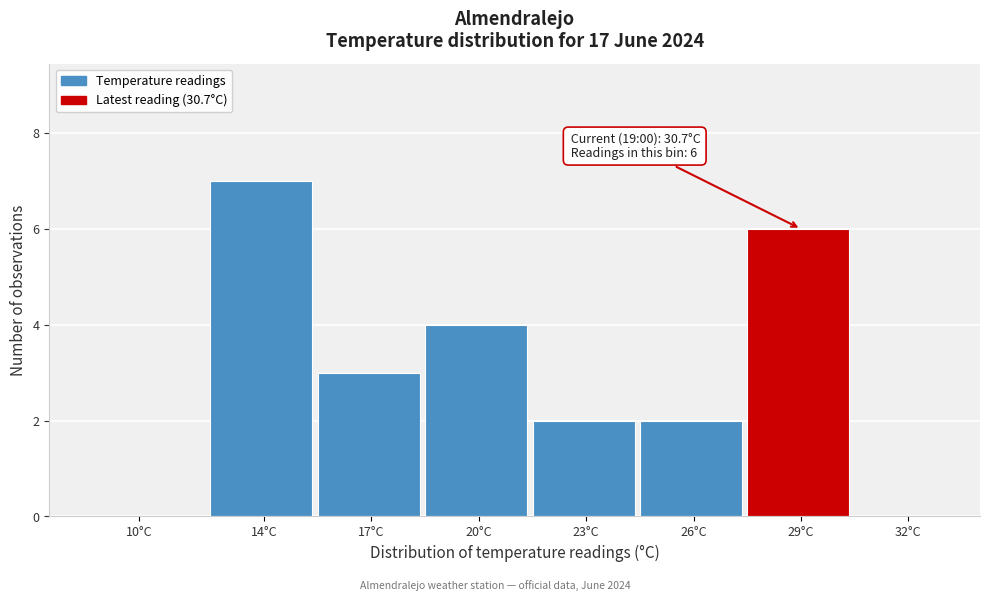

Reading right to left, what are all the values shown in this chart?

32°C=0	29°C=6	26°C=2	23°C=2	20°C=4	17°C=3	14°C=7	10°C=0